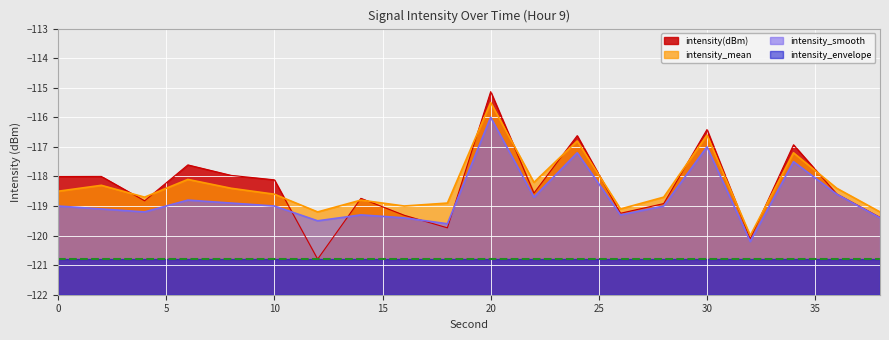

At which label does intensity_mean first exceed -118?

20